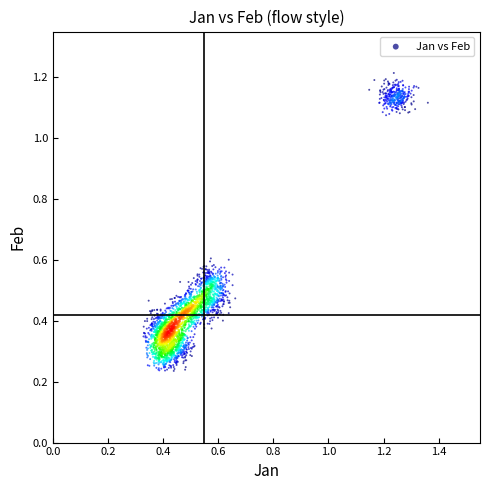

What is the range of Y values (max minus min)?

1.0